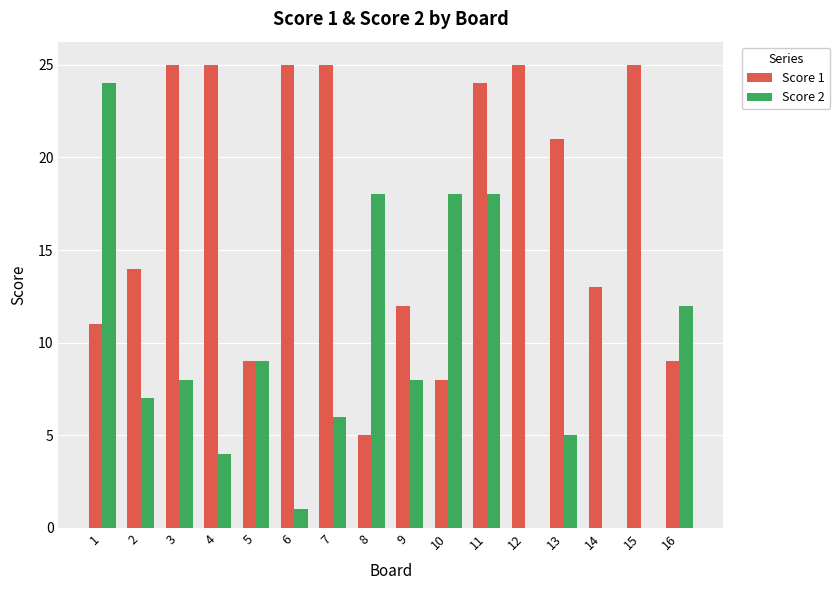

Which series changed the most between 8 and 9?

Score 2